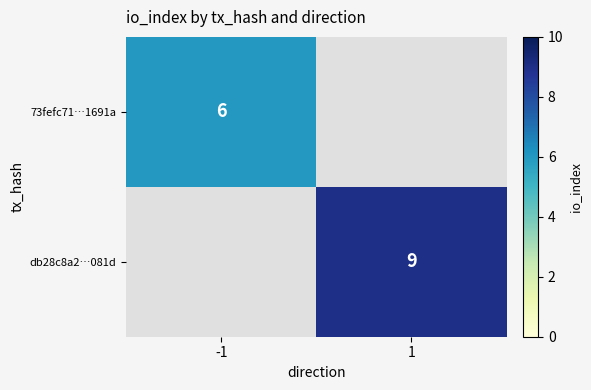

At how many categories does at least one series exceed 8?

1